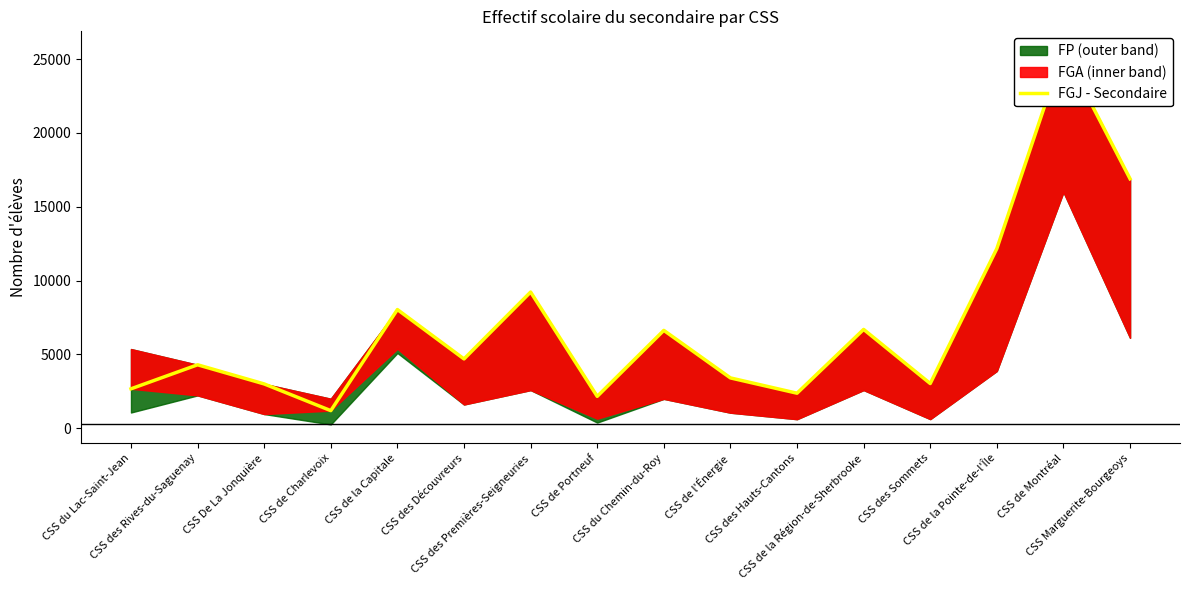

What is the change in value from CSS des Découvreurs to CSS de l'Énergie?

-1285